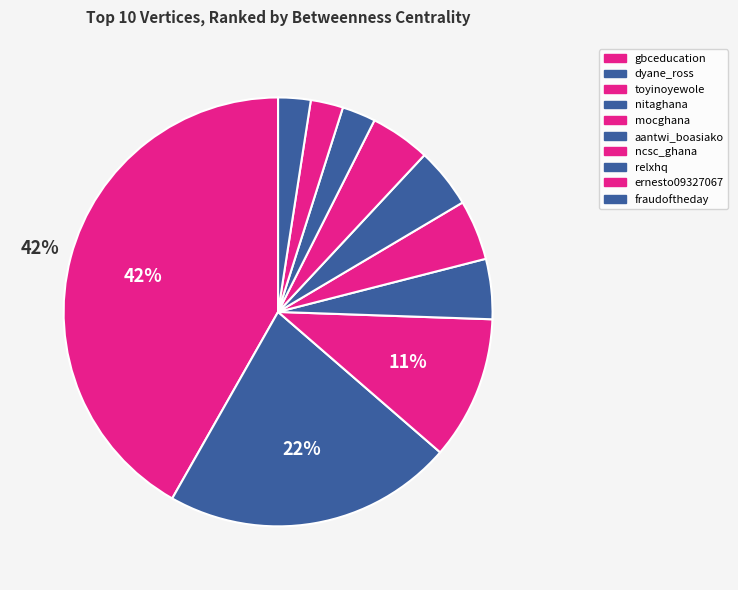

Does any single category account for the majority?

No